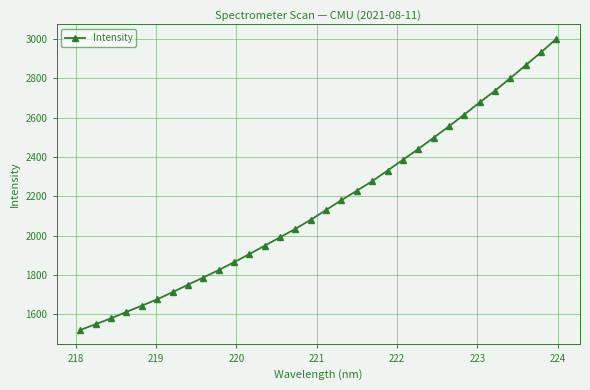

What is the sum of all values?

69135.9